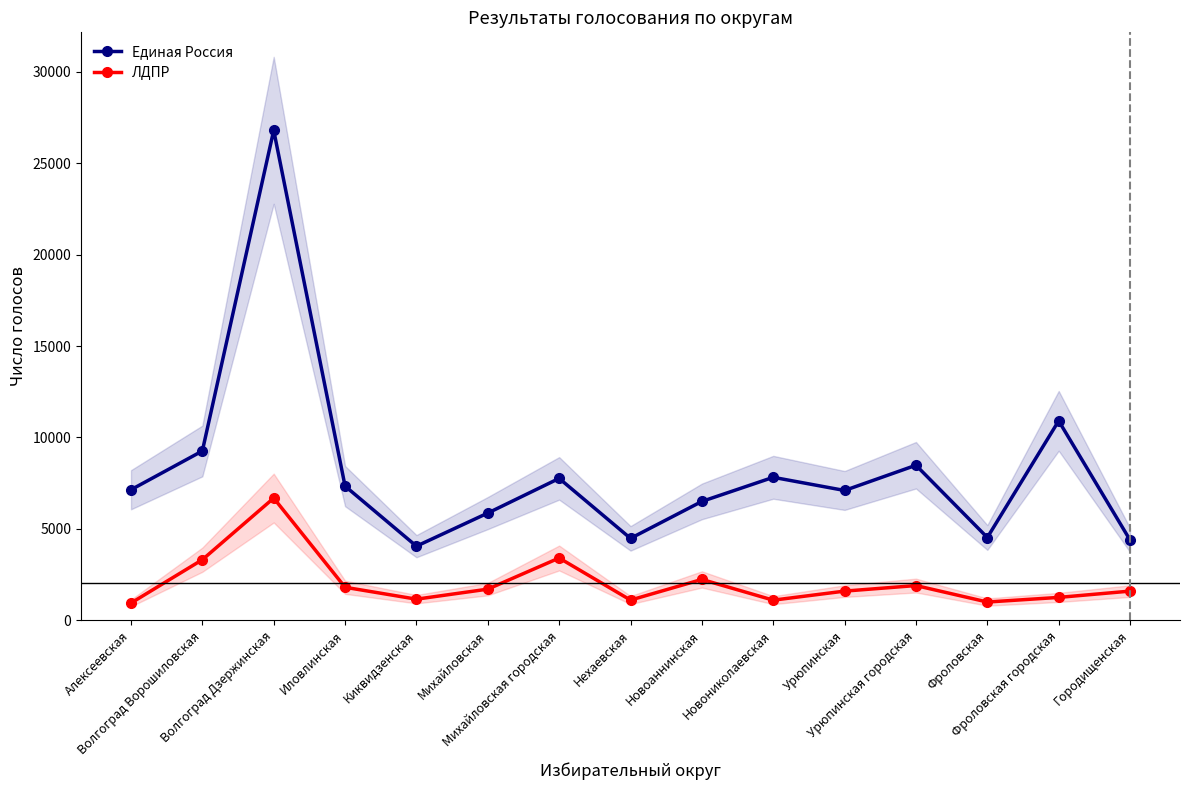

What is the label of the 14th point from the right?

Волгоград Ворошиловская